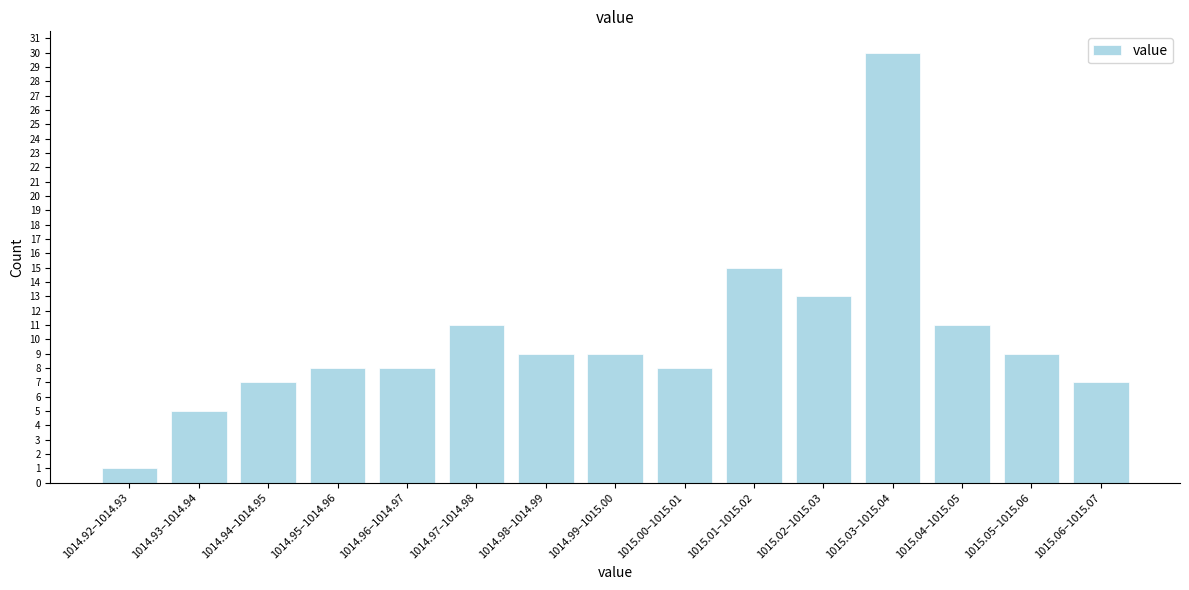

Reading right to left, list all the values displayed in this chart.

7	9	11	30	13	15	8	9	9	11	8	8	7	5	1